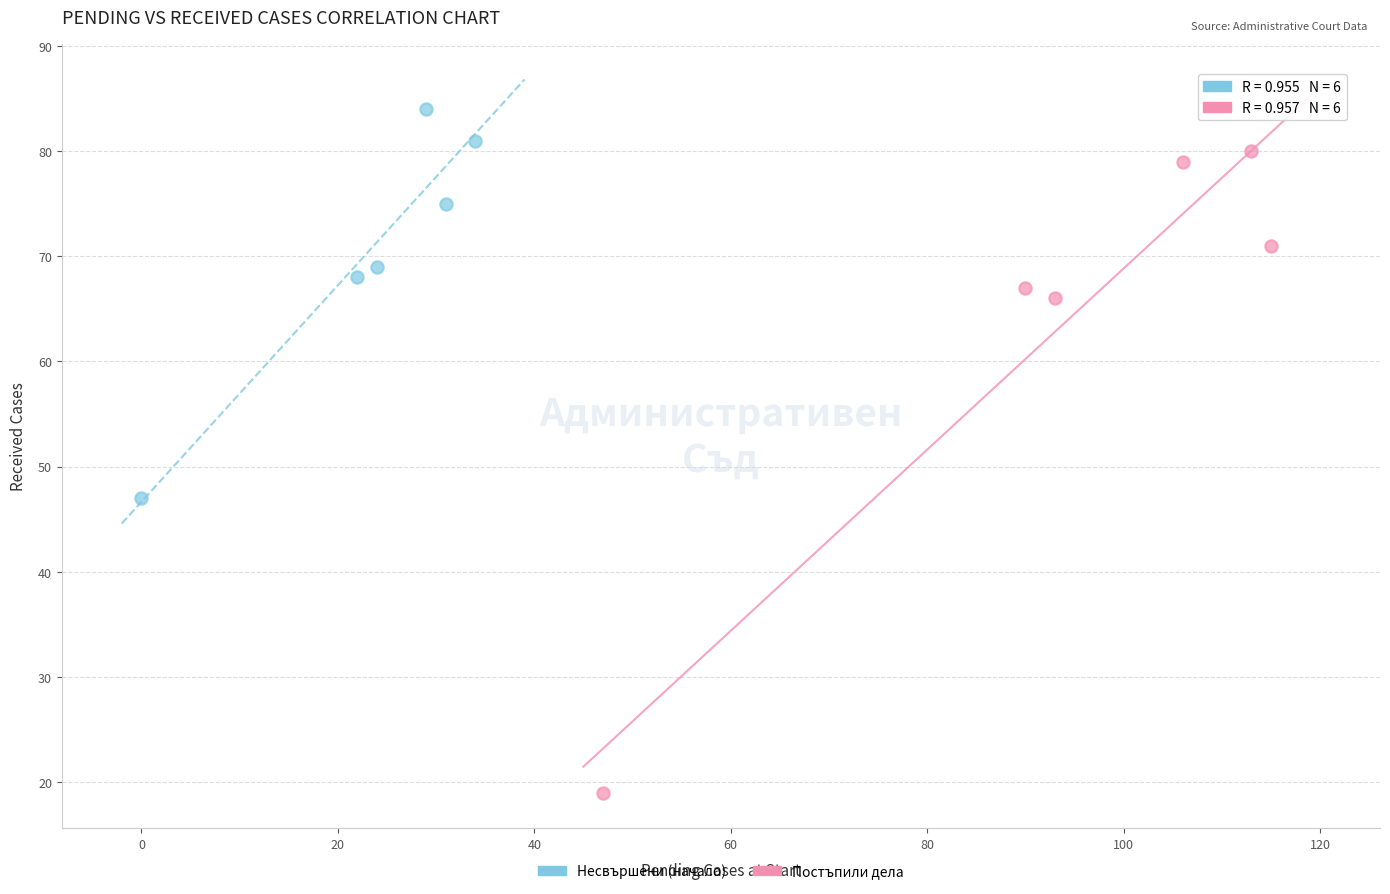

Which series has the widest spread of Y values?

Постъпили дела